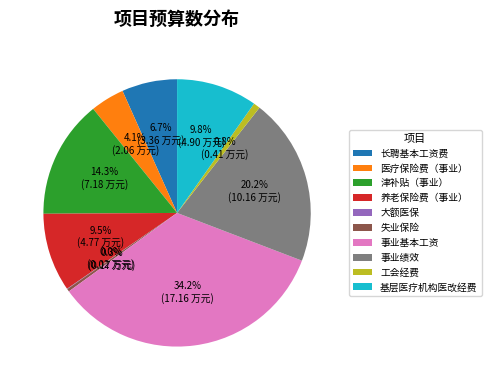

Approximately how many times larger is the value at 养老保险费（事业） compared to 事业基本工资?

0.3